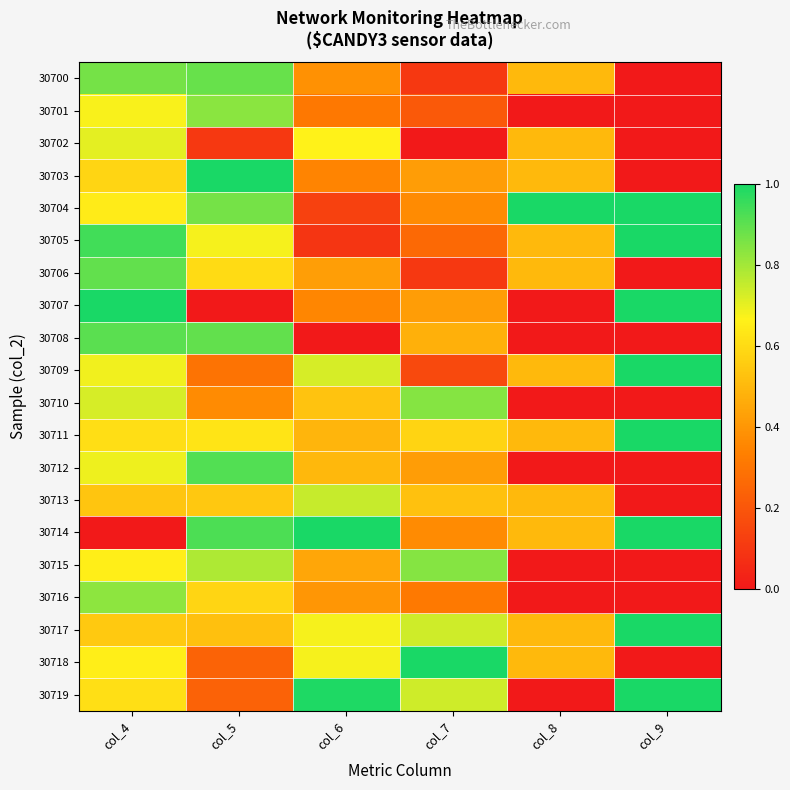

Rank the series at col_4 from highest to lowest value.

30707, 30705, 30708, 30706, 30700, 30716, 30710, 30702, 30712, 30709, 30701, 30715, 30718, 30704, 30719, 30711, 30703, 30717, 30713, 30714